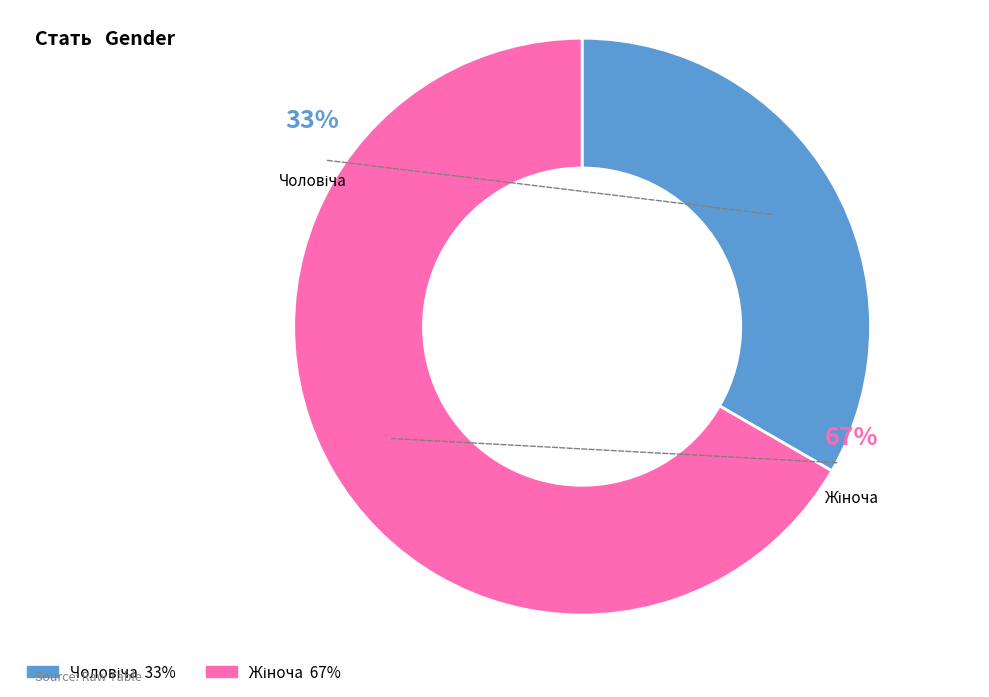

Rank the categories by value from highest to lowest.

Жіноча, Чоловіча